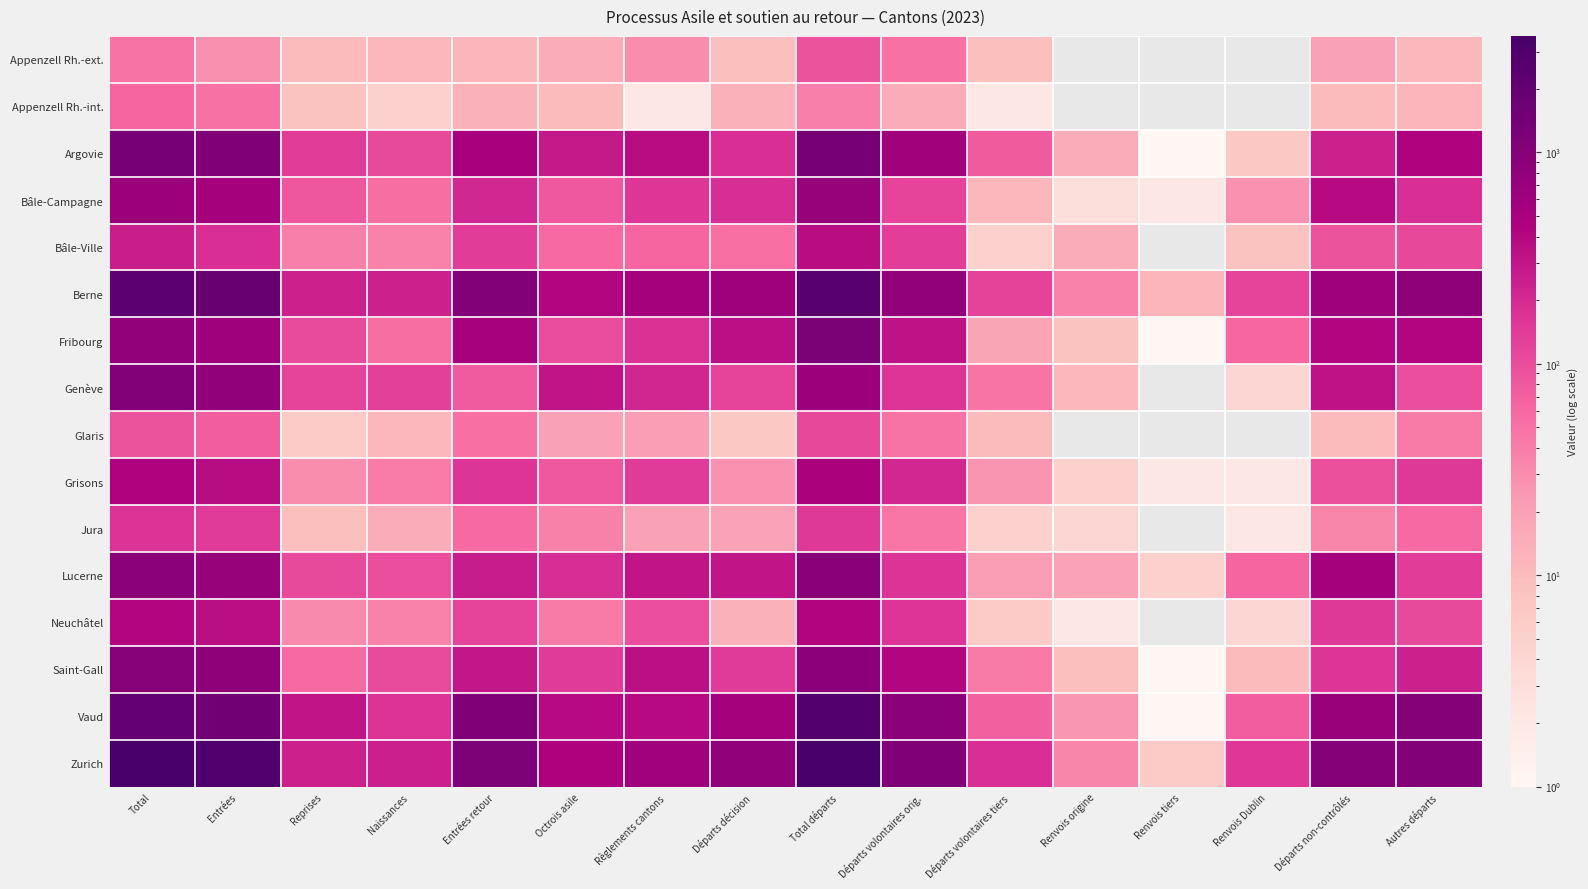

Reading right to left, list all the values displayed in this chart.

Appenzell Rh.-ext.: Autres départs=11	Départs non-contrôlés=20	Renvois Dublin=0	Renvois tiers=0	Renvois origine=0	Départs volontaires tiers=9	Départs volontaires orig.=50	Total départs=90	Départs décision=9	Règlements cantons=30	Octrois asile=15	Entrées retour=12	Naissances=11	Reprises=10	Entrées=28	Total=49
Appenzell Rh.-int.: Autres départs=12	Départs non-contrôlés=10	Renvois Dublin=0	Renvois tiers=0	Renvois origine=0	Départs volontaires tiers=2	Départs volontaires orig.=15	Total départs=39	Départs décision=13	Règlements cantons=2	Octrois asile=10	Entrées retour=13	Naissances=5	Reprises=8	Entrées=50	Total=63
Argovie: Autres départs=437	Départs non-contrôlés=242	Renvois Dublin=7	Renvois tiers=1	Renvois origine=15	Départs volontaires tiers=75	Départs volontaires orig.=572	Total départs=1349	Départs décision=182	Règlements cantons=358	Octrois asile=283	Entrées retour=503	Naissances=108	Reprises=140	Entrées=1105	Total=1353
Bâle-Campagne: Autres départs=180	Départs non-contrôlés=369	Renvois Dublin=27	Renvois tiers=2	Renvois origine=3	Départs volontaires tiers=11	Départs volontaires orig.=117	Total départs=709	Départs décision=185	Règlements cantons=156	Octrois asile=80	Entrées retour=212	Naissances=54	Reprises=84	Entrées=532	Total=670
Bâle-Ville: Autres départs=111	Départs non-contrôlés=89	Renvois Dublin=8	Renvois tiers=0	Renvois origine=15	Départs volontaires tiers=5	Départs volontaires orig.=133	Total départs=361	Départs décision=51	Règlements cantons=62	Octrois asile=57	Entrées retour=139	Naissances=36	Reprises=39	Entrées=180	Total=255
Berne: Autres départs=833	Départs non-contrôlés=611	Renvois Dublin=120	Renvois tiers=12	Renvois origine=36	Départs volontaires tiers=124	Départs volontaires orig.=782	Total départs=2518	Départs décision=627	Règlements cantons=529	Octrois asile=408	Entrées retour=1031	Naissances=236	Reprises=243	Entrées=1811	Total=2290
Fribourg: Autres départs=417	Départs non-contrôlés=415	Renvois Dublin=61	Renvois tiers=1	Renvois origine=8	Départs volontaires tiers=18	Départs volontaires orig.=315	Total départs=1235	Départs décision=339	Règlements cantons=173	Octrois asile=100	Entrées retour=519	Naissances=53	Reprises=103	Entrées=618	Total=774
Genève: Autres départs=98	Départs non-contrôlés=315	Renvois Dublin=4	Renvois tiers=0	Renvois origine=11	Départs volontaires tiers=47	Départs volontaires orig.=163	Total départs=638	Départs décision=118	Règlements cantons=218	Octrois asile=311	Entrées retour=79	Naissances=130	Reprises=118	Entrées=812	Total=1060
Glaris: Autres départs=43	Départs non-contrôlés=10	Renvois Dublin=0	Renvois tiers=0	Renvois origine=0	Départs volontaires tiers=10	Départs volontaires orig.=48	Total départs=111	Départs décision=7	Règlements cantons=22	Octrois asile=20	Entrées retour=51	Naissances=11	Reprises=6	Entrées=73	Total=90
Grisons: Autres départs=147	Départs non-contrôlés=94	Renvois Dublin=2	Renvois tiers=2	Renvois origine=5	Départs volontaires tiers=26	Départs volontaires orig.=211	Total départs=487	Départs décision=27	Règlements cantons=145	Octrois asile=82	Entrées retour=164	Naissances=41	Reprises=30	Entrées=365	Total=436
Jura: Autres départs=57	Départs non-contrôlés=34	Renvois Dublin=2	Renvois tiers=0	Renvois origine=4	Départs volontaires tiers=5	Départs volontaires orig.=45	Total départs=147	Départs décision=19	Règlements cantons=20	Octrois asile=37	Entrées retour=56	Naissances=15	Reprises=9	Entrées=143	Total=167
Lucerne: Autres départs=140	Départs non-contrôlés=525	Renvois Dublin=62	Renvois tiers=5	Renvois origine=19	Départs volontaires tiers=22	Départs volontaires orig.=168	Total départs=941	Départs décision=308	Règlements cantons=312	Octrois asile=186	Entrées retour=262	Naissances=99	Reprises=106	Entrées=720	Total=925
Neuchâtel: Autres départs=109	Départs non-contrôlés=146	Renvois Dublin=4	Renvois tiers=0	Renvois origine=2	Départs volontaires tiers=6	Départs volontaires orig.=163	Total départs=430	Départs décision=13	Règlements cantons=98	Octrois asile=43	Entrées retour=117	Naissances=36	Reprises=31	Entrées=348	Total=415
Saint-Gall: Autres départs=238	Départs non-contrôlés=164	Renvois Dublin=10	Renvois tiers=1	Renvois origine=9	Départs volontaires tiers=43	Départs volontaires orig.=415	Total départs=880	Départs décision=144	Règlements cantons=345	Octrois asile=145	Entrées retour=286	Naissances=105	Reprises=56	Entrées=824	Total=985
Vaud: Autres départs=1006	Départs non-contrôlés=682	Renvois Dublin=73	Renvois tiers=1	Renvois origine=25	Départs volontaires tiers=69	Départs volontaires orig.=929	Total départs=2785	Départs décision=535	Règlements cantons=369	Octrois asile=377	Entrées retour=1111	Naissances=170	Reprises=313	Entrées=1488	Total=1971
Zurich: Autres départs=1058	Départs non-contrôlés=1003	Renvois Dublin=153	Renvois tiers=6	Renvois origine=34	Départs volontaires tiers=179	Départs volontaires orig.=1125	Total départs=3558	Départs décision=805	Règlements cantons=582	Octrois asile=457	Entrées retour=1194	Naissances=250	Reprises=239	Entrées=2947	Total=3436